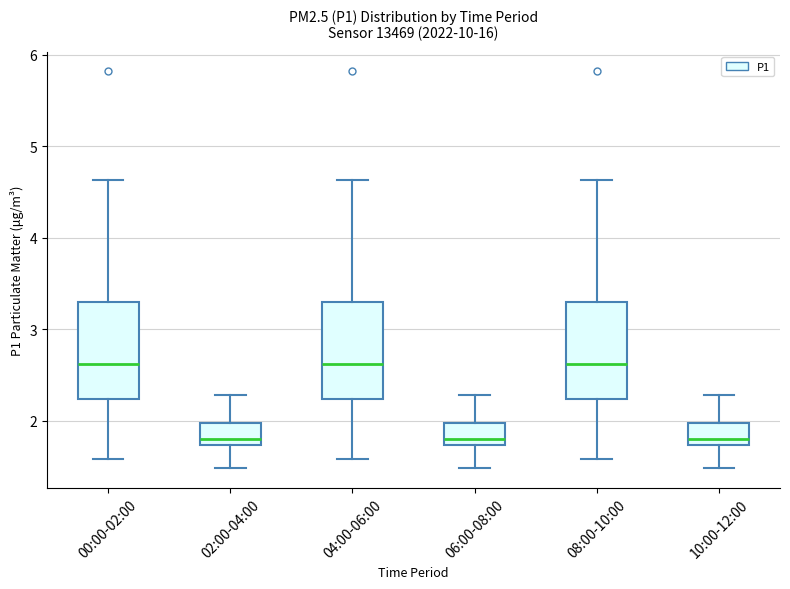

Reading left to right, transcribe this box plot: for each box, give where its median line is, the range the box spans, and where its two whiskers end, as read against the y-axis. The values are not printed on the chart, so give them approximately, as read against the axis.

00:00-02:00: median 2.6, box 2.2 to 3.3, whiskers 1.6 to 4.6
02:00-04:00: median 1.8, box 1.7 to 2.0, whiskers 1.5 to 2.3
04:00-06:00: median 2.6, box 2.2 to 3.3, whiskers 1.6 to 4.6
06:00-08:00: median 1.8, box 1.7 to 2.0, whiskers 1.5 to 2.3
08:00-10:00: median 2.6, box 2.2 to 3.3, whiskers 1.6 to 4.6
10:00-12:00: median 1.8, box 1.7 to 2.0, whiskers 1.5 to 2.3